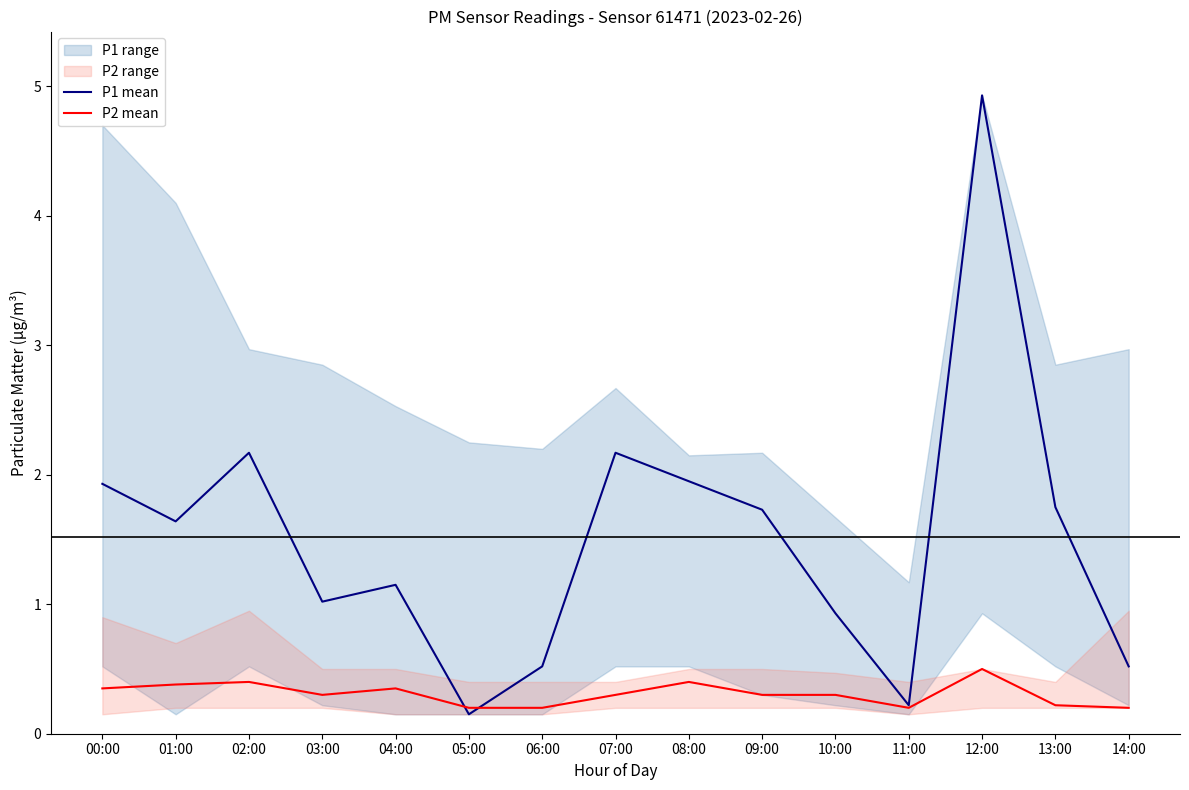

Reading left to right, list all the values displayed in this chart.

P1 mean: 00:00=1.9	01:00=1.6	02:00=2.2	03:00=1.0	04:00=1.1	05:00=0.1	06:00=0.5	07:00=2.2	08:00=1.9	09:00=1.7	10:00=0.9	11:00=0.2	12:00=4.9	13:00=1.8	14:00=0.5
P2 mean: 00:00=0.3	01:00=0.4	02:00=0.4	03:00=0.3	04:00=0.3	05:00=0.2	06:00=0.2	07:00=0.3	08:00=0.4	09:00=0.3	10:00=0.3	11:00=0.2	12:00=0.5	13:00=0.2	14:00=0.2